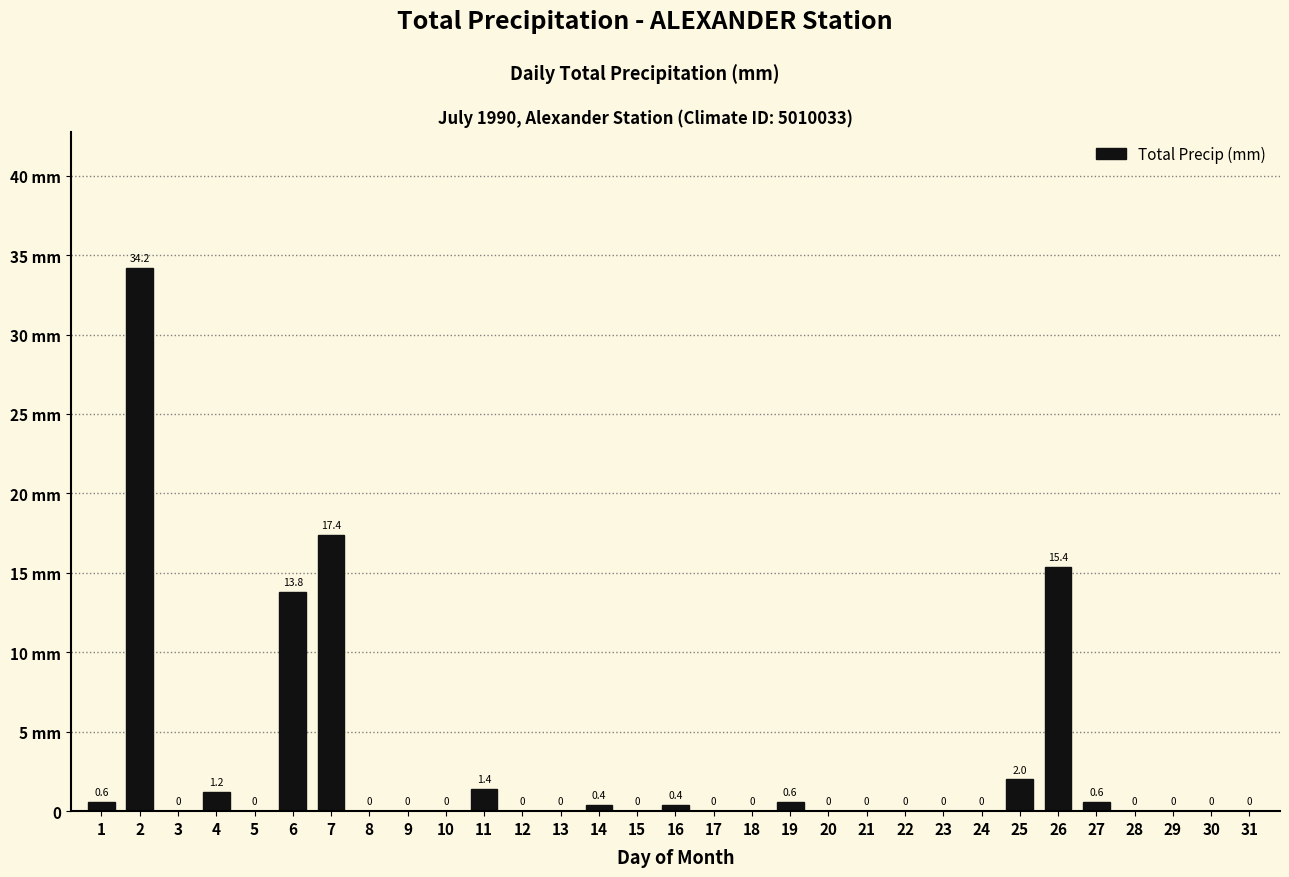

Are the bars horizontal?

No